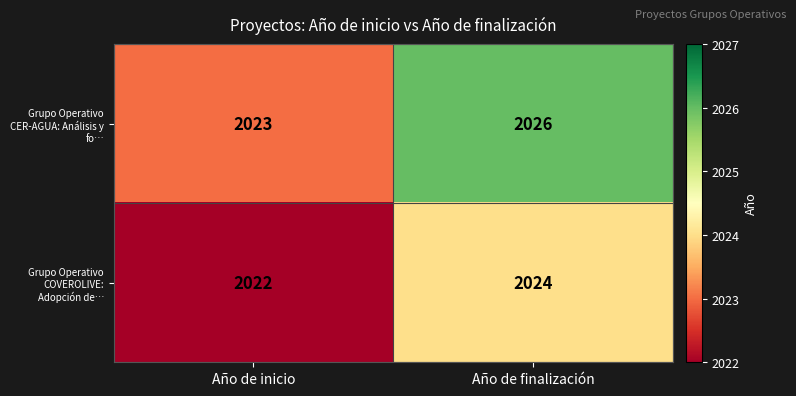

At which category is the sum across all series the highest?

Año de finalización